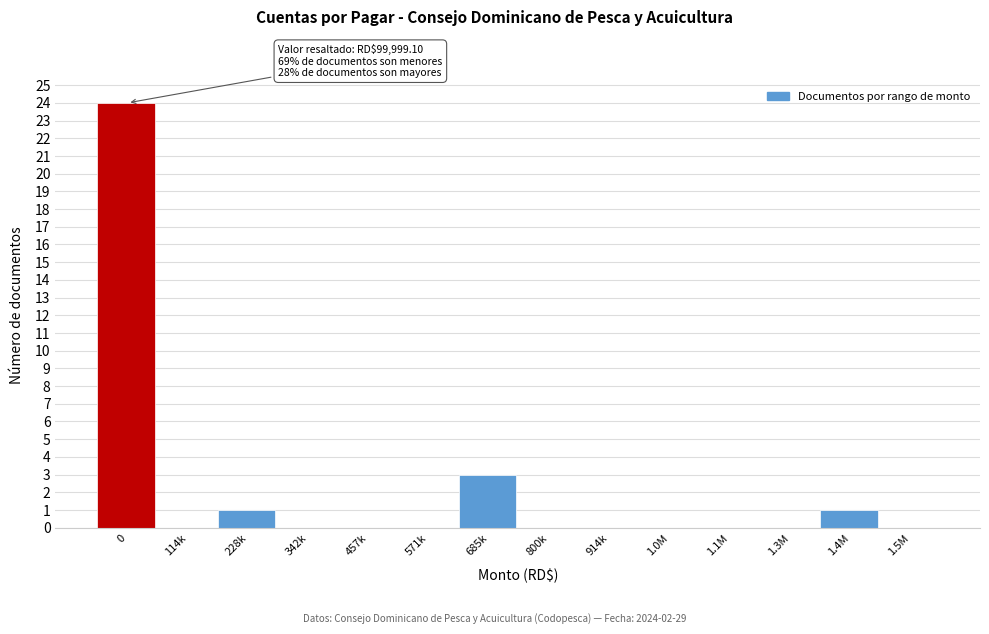

Reading right to left, transcribe all the data shown in this chart.

1.5M=0	1.4M=1	1.3M=0	1.1M=0	1.0M=0	914k=0	800k=0	685k=3	571k=0	457k=0	342k=0	228k=1	114k=0	0=24